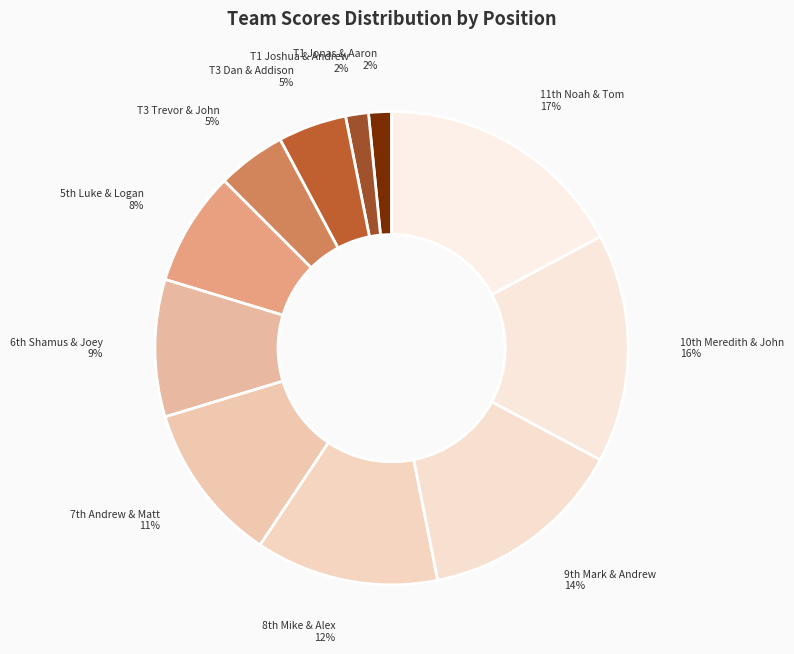

Is there any slice that represents more than half of the pie?

No